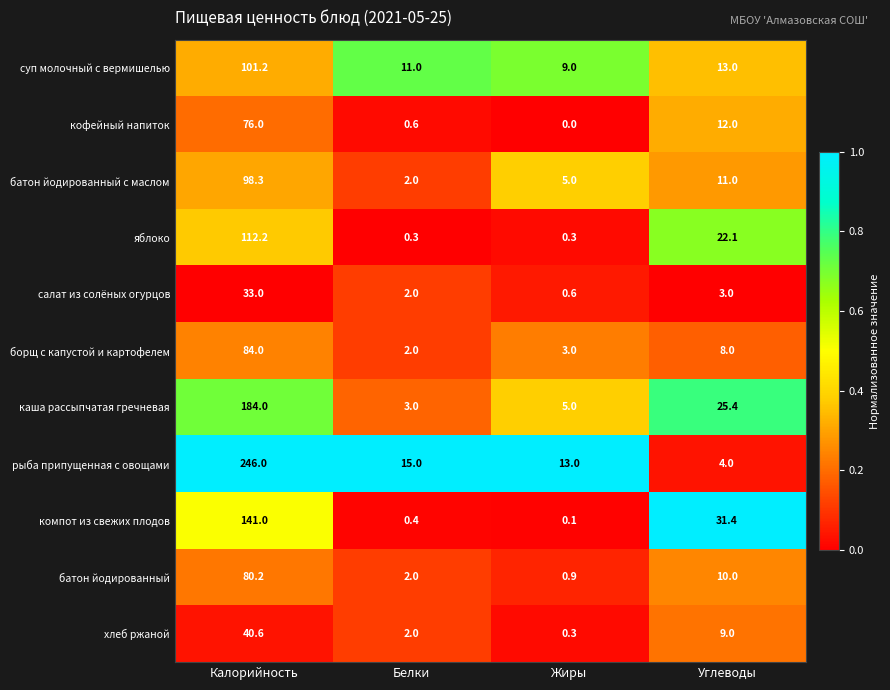

What is the spread (max minus min) of values at Белки?

14.7